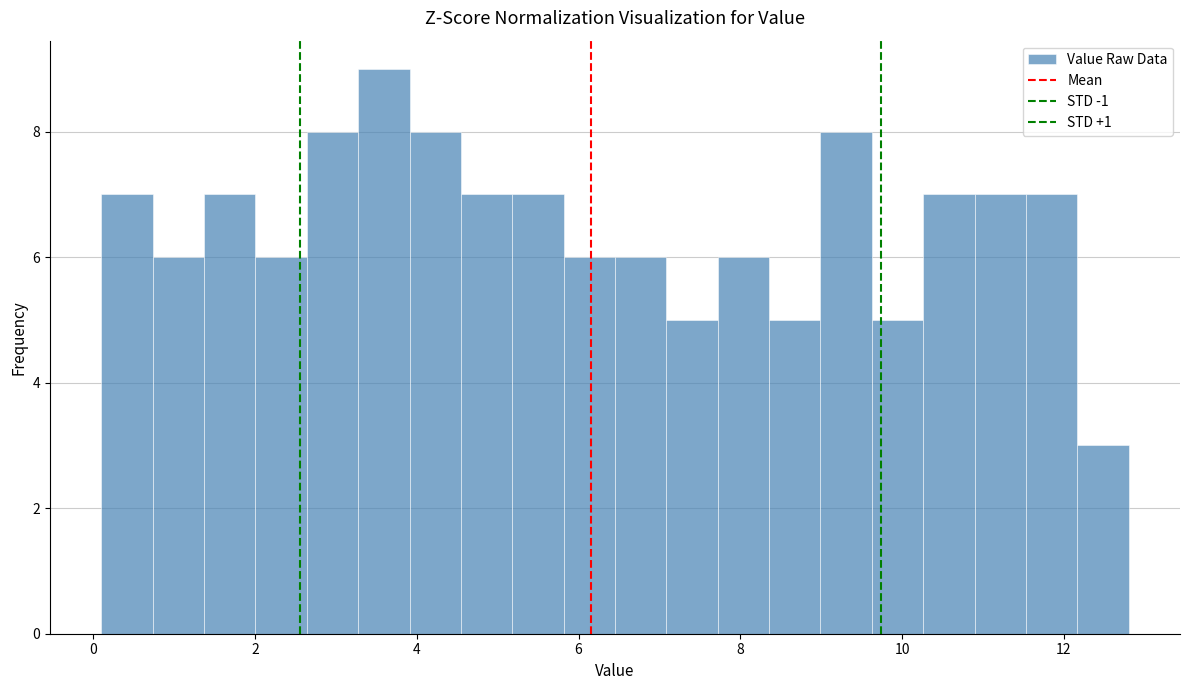

Around what value on the x-axis is the tallest bar? Give the approximate position of its centre, as read against the axis.

3.6